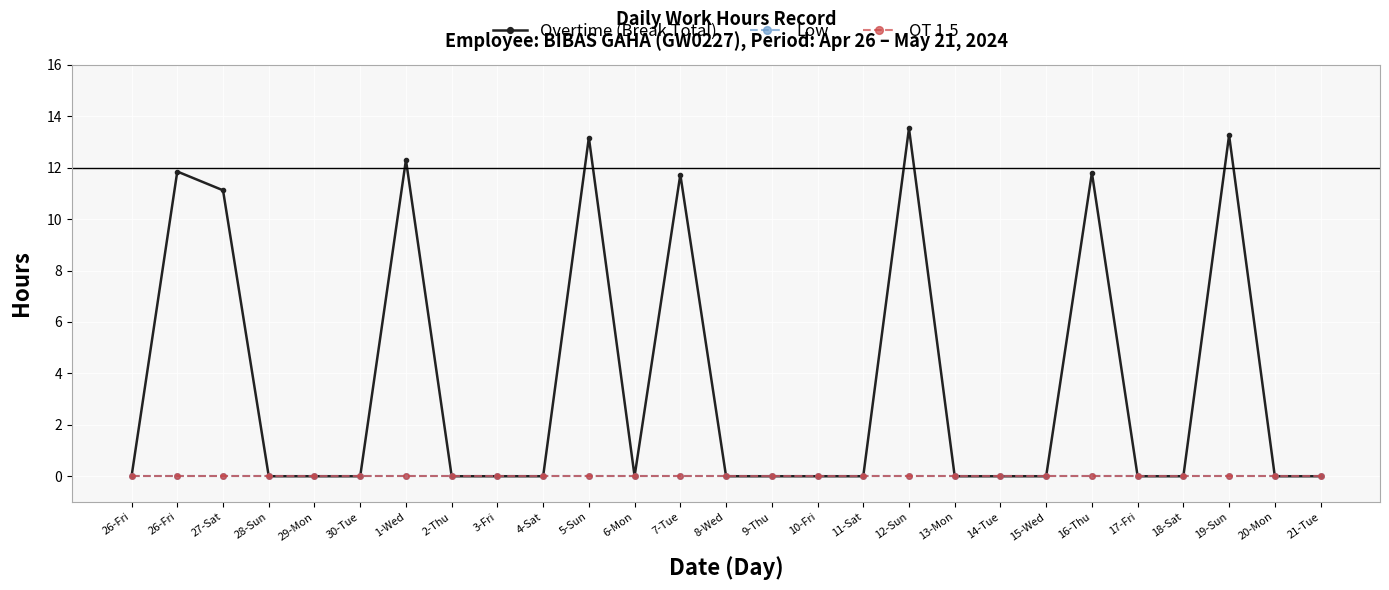

What is the highest value of the Overtime (Break Total) series?

13.5